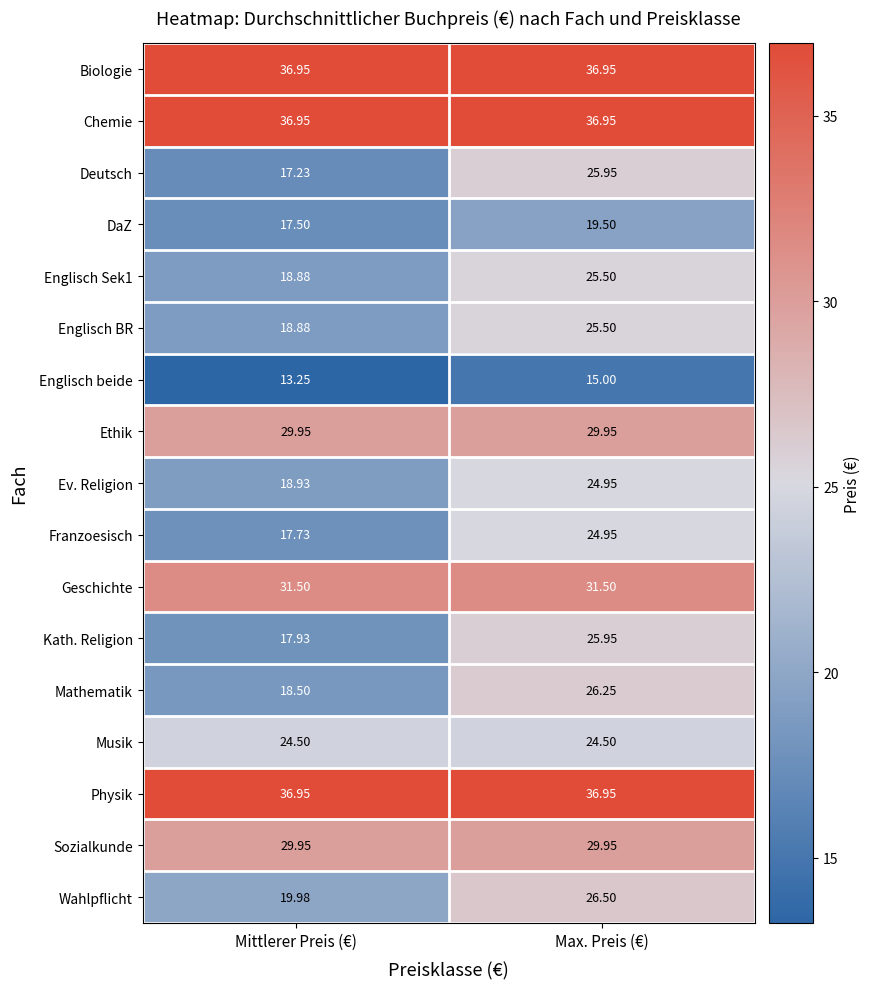

At how many categories does at least one series exceed 29?

2